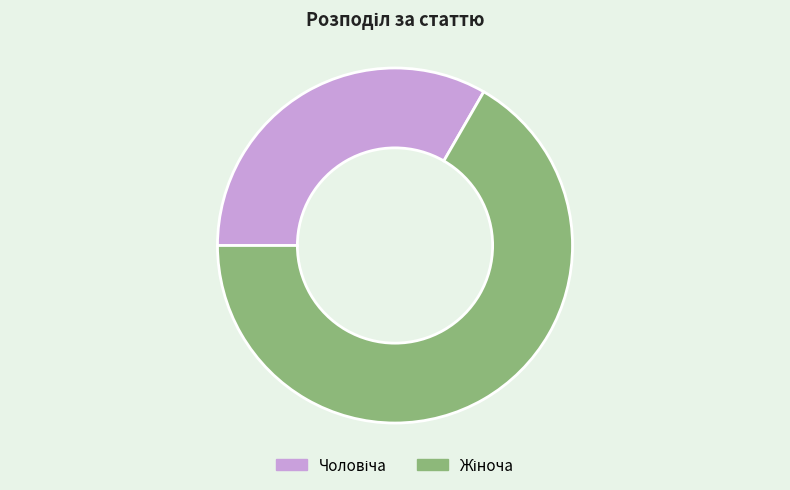

Is there a majority slice in this chart?

Yes